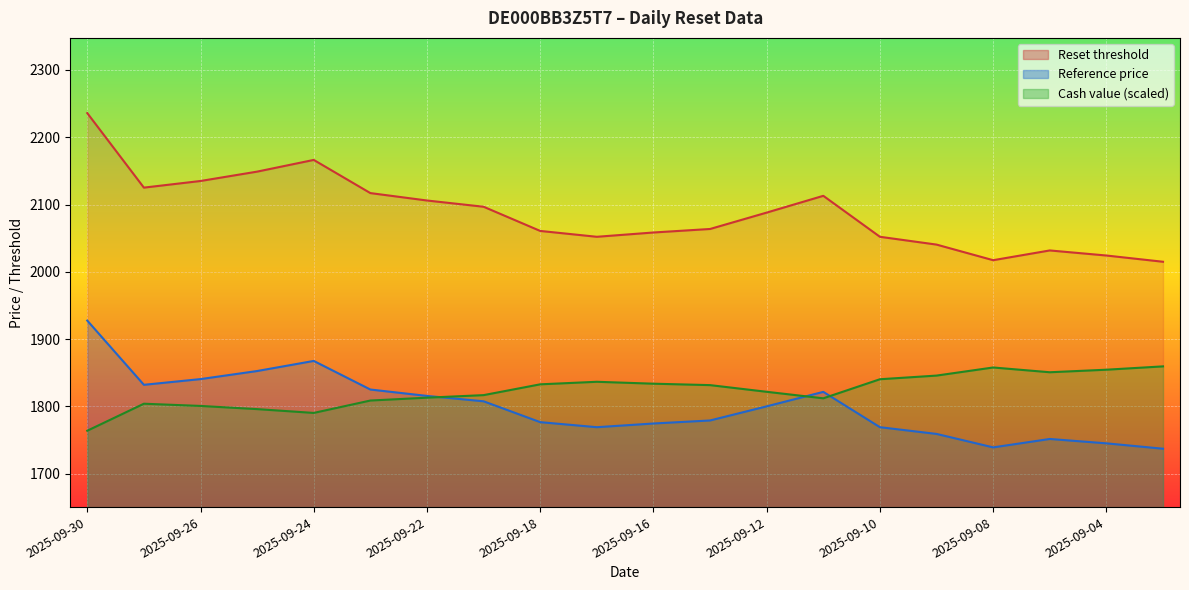

Between 2025-09-04 and 2025-09-18, which is larger?

2025-09-04